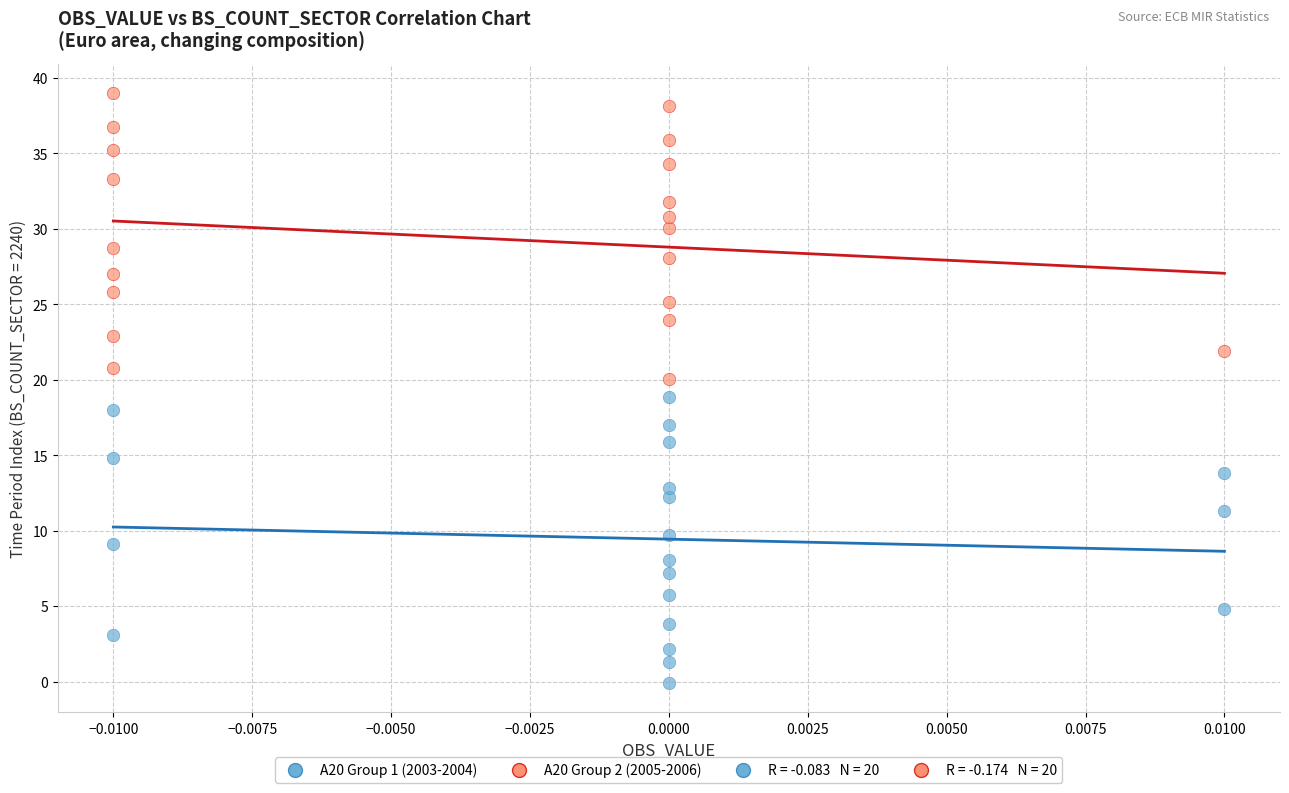

Which series contains the lowest Y value?

A20 Group 1 (2003-2004)